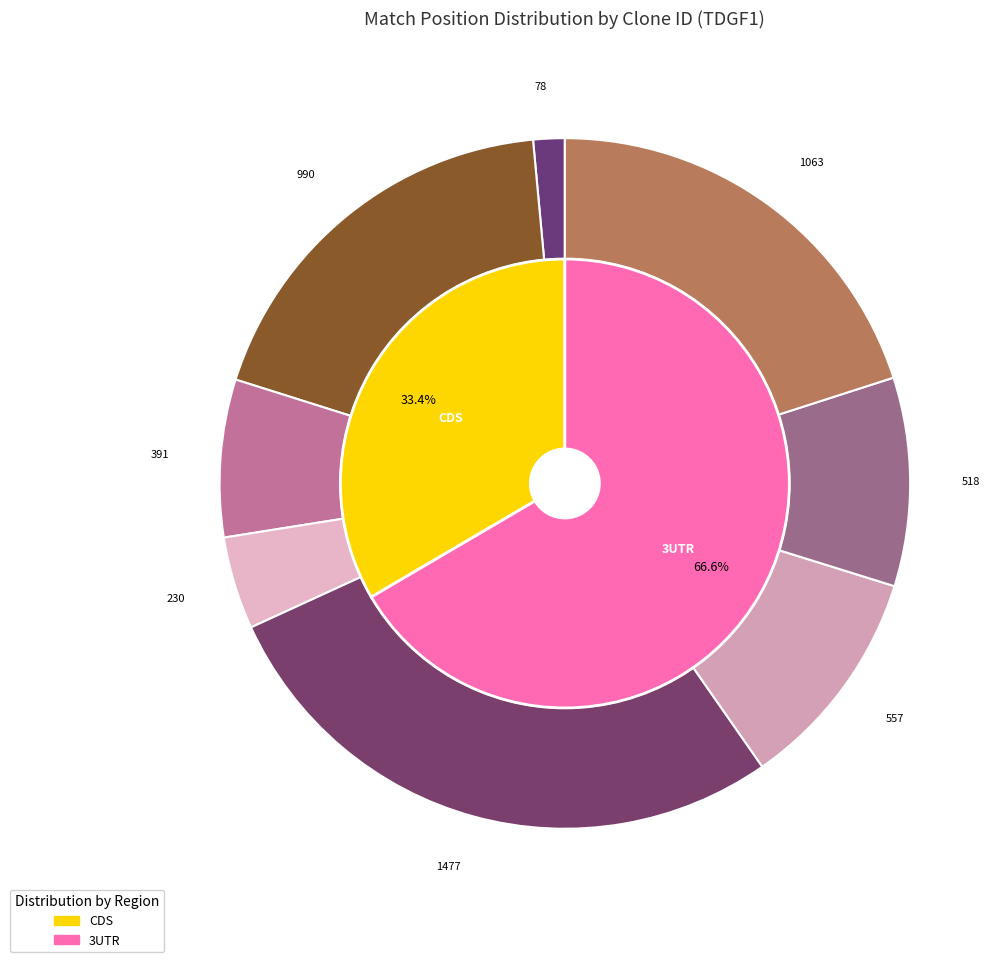

Combined, what portion of the pie is TRCN0000412785 and TRCN0000004891?

20.1%